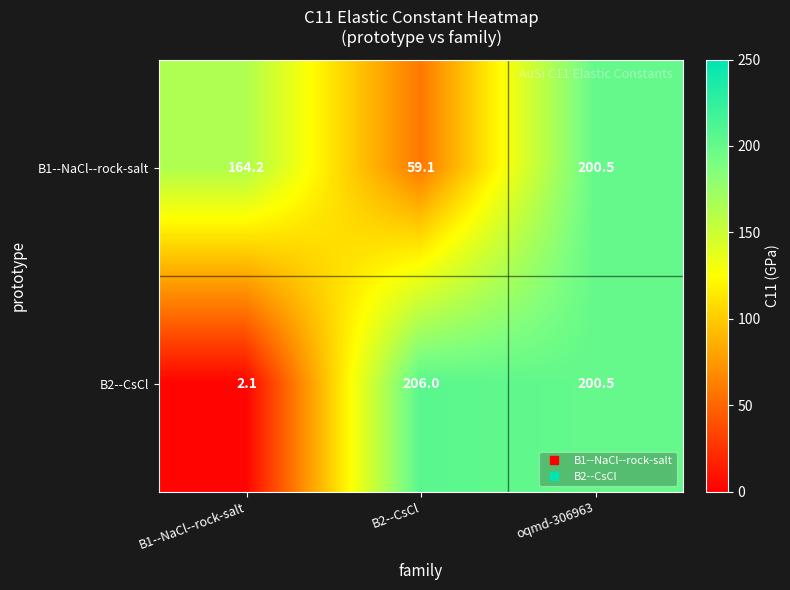

At how many categories does at least one series exceed 49?

3